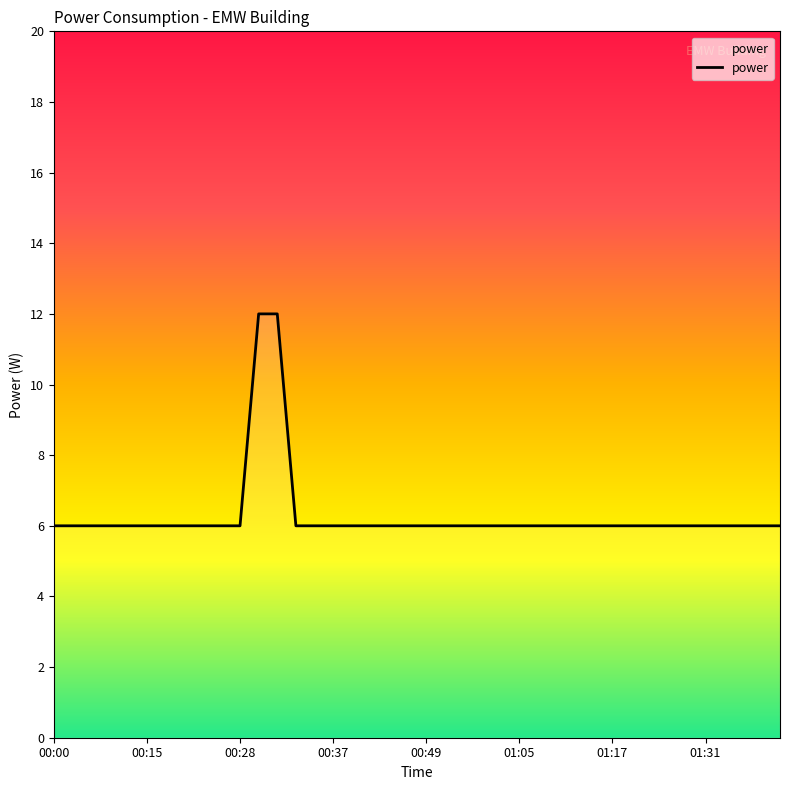

Reading left to right, transcribe all the data shown in this chart.

6	6	6	6	6	6	6	6	6	6	6	12	12	6	6	6	6	6	6	6	6	6	6	6	6	6	6	6	6	6	6	6	6	6	6	6	6	6	6	6